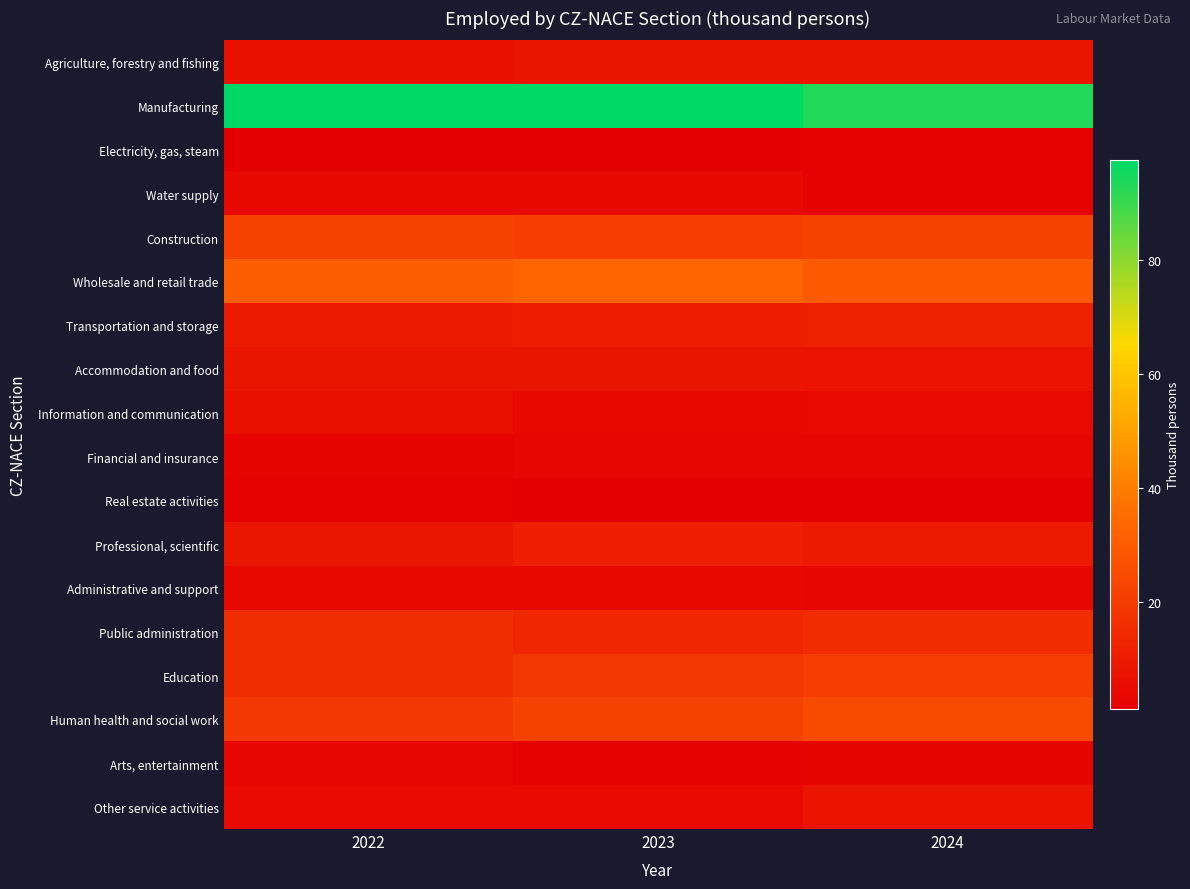

Reading right to left, list all the values displayed in this chart.

Agriculture, forestry and fishing: 2024=8.2	2023=8.2	2022=6.7
Manufacturing: 2024=93.3	2023=97.5	2022=97.5
Electricity, gas, steam: 2024=2.1	2023=1.5	2022=1.3
Water supply: 2024=2.3	2023=4.1	2022=4.3
Construction: 2024=22.2	2023=20.9	2022=22.0
Wholesale and retail trade: 2024=29.5	2023=32.8	2022=30.7
Transportation and storage: 2024=12.0	2023=10.7	2022=10.0
Accommodation and food: 2024=6.9	2023=8.1	2022=8.3
Information and communication: 2024=4.9	2023=4.5	2022=6.6
Financial and insurance: 2024=3.7	2023=3.4	2022=3.0
Real estate activities: 2024=1.2	2023=1.3	2022=1.7
Professional, scientific: 2024=9.9	2023=11.2	2022=8.7
Administrative and support: 2024=3.3	2023=4.6	2022=4.5
Public administration: 2024=15.4	2023=13.5	2022=15.7
Education: 2024=21.1	2023=18.8	2022=15.7
Human health and social work: 2024=25.0	2023=22.0	2022=18.7
Arts, entertainment: 2024=2.8	2023=2.3	2022=3.2
Other service activities: 2024=7.9	2023=4.6	2022=4.6